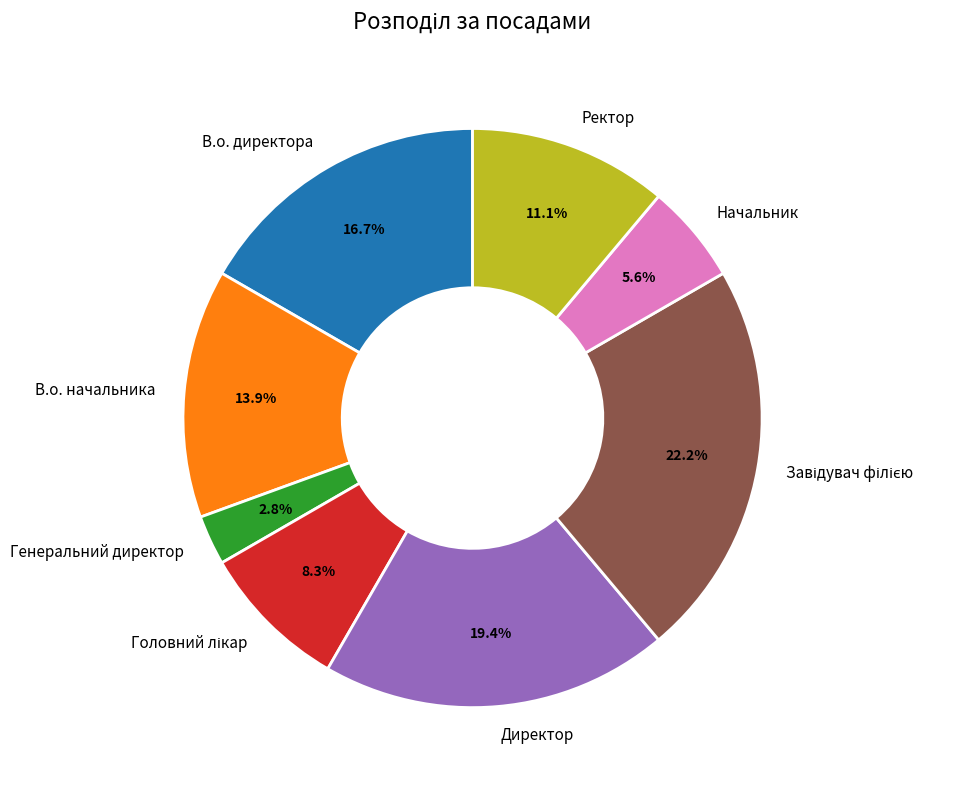

To the nearest percent, what is the difference between the largest and smallest slice percentages?

19%